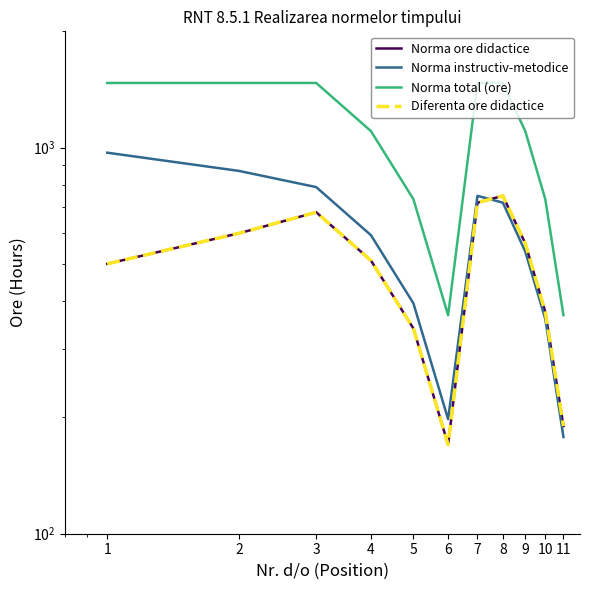

What is the difference between the second highest and second lowest values in the Norma ore didactice series?

530